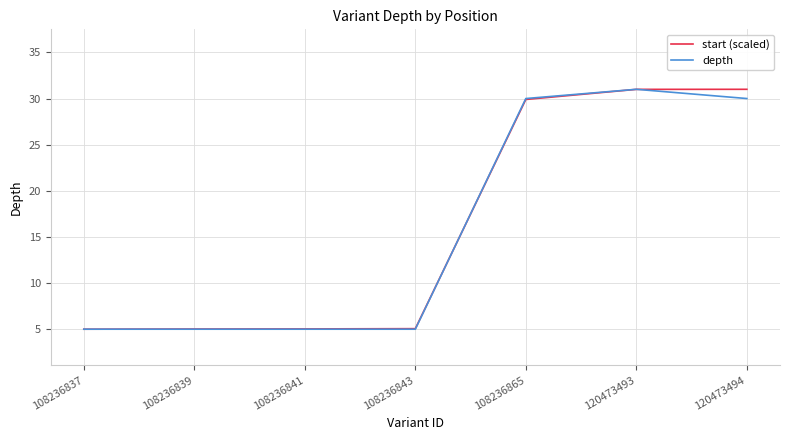

Between 108236837 and 108236865, which series saw the biggest shift?

depth